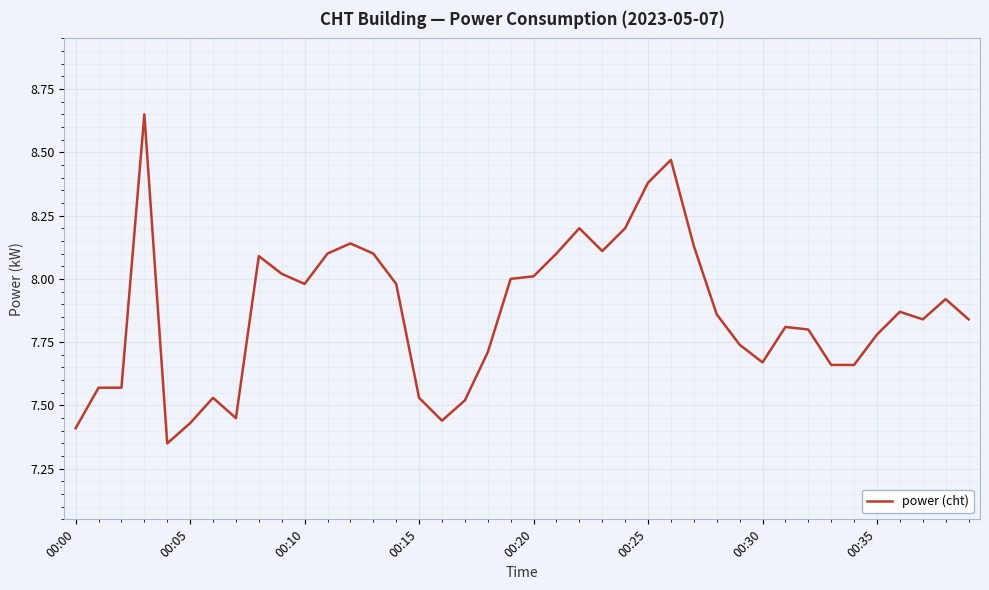

What is the smallest value displayed?

7.3